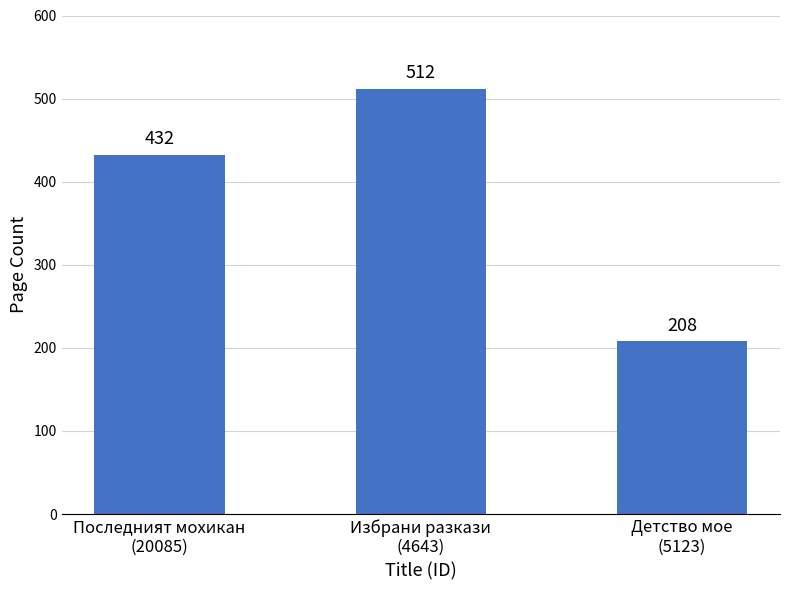

Is it true that the value at Последният мохикан
(20085) is 128?

False